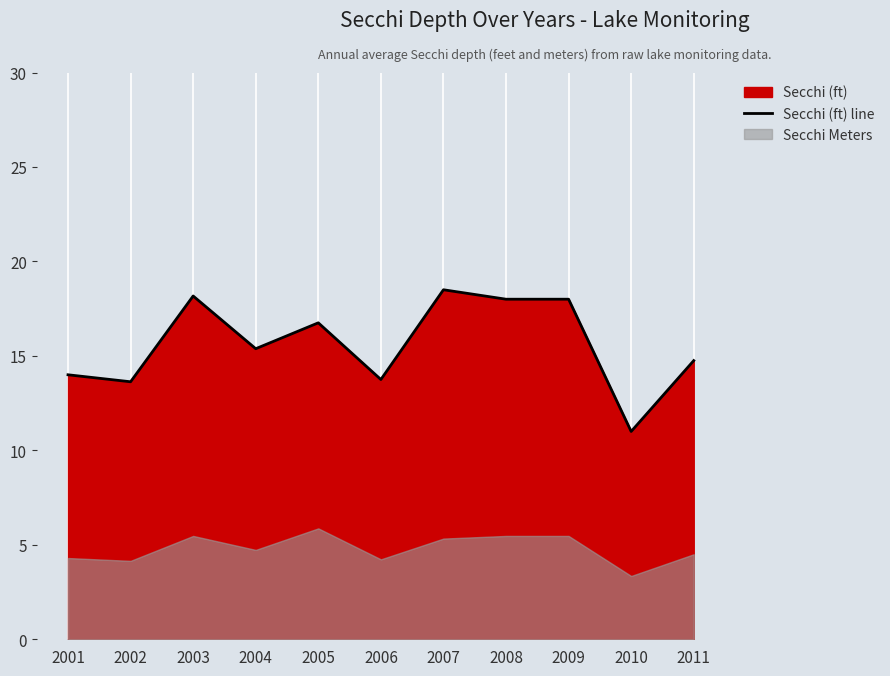

What is the maximum value shown in the chart?

18.5